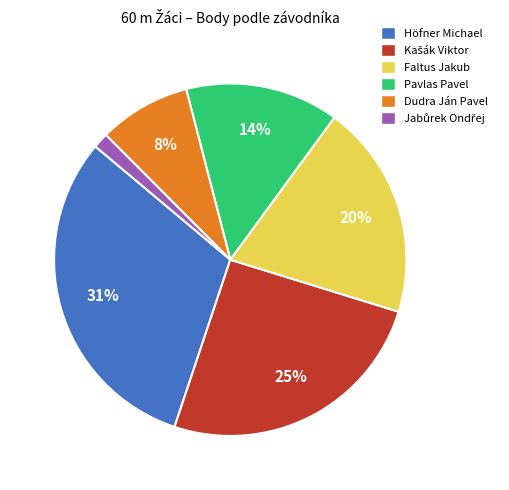

True or false: Faltus Jakub accounts for 20% of the total.

True